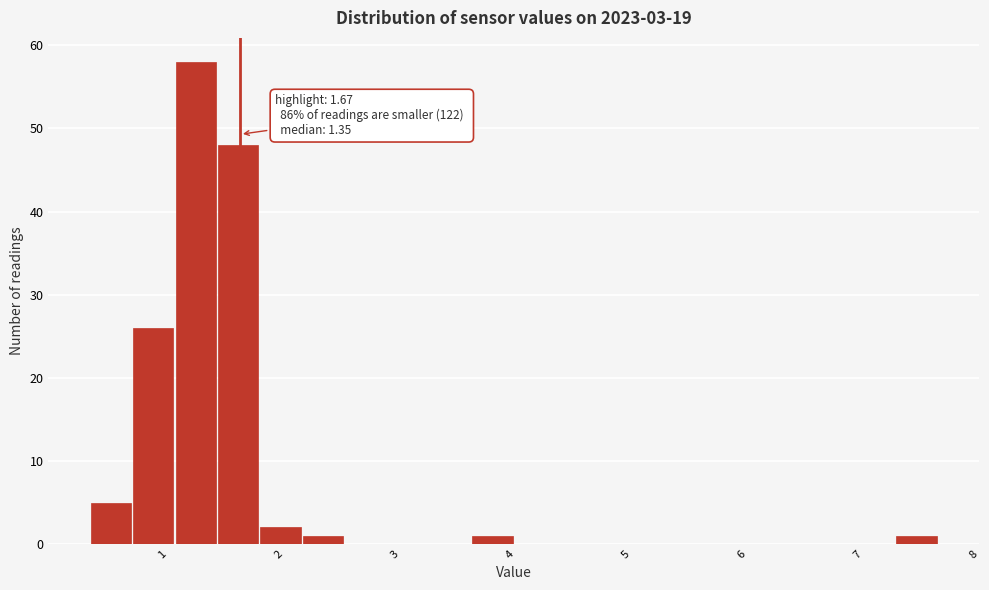

Around what value on the x-axis is the tallest bar? Give the approximate position of its centre, as read against the axis.

1.3